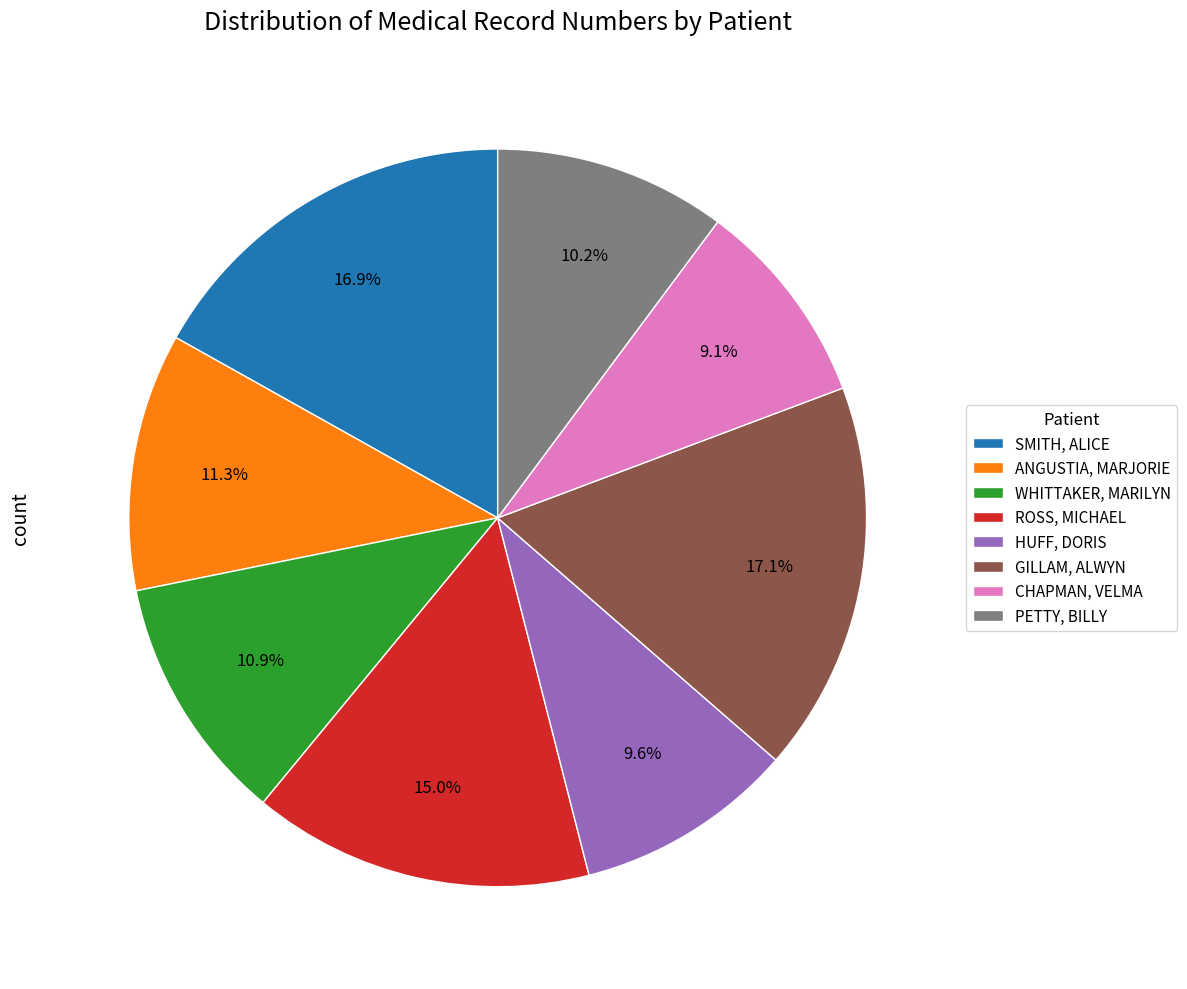

Count the number of slices in the pie.

8